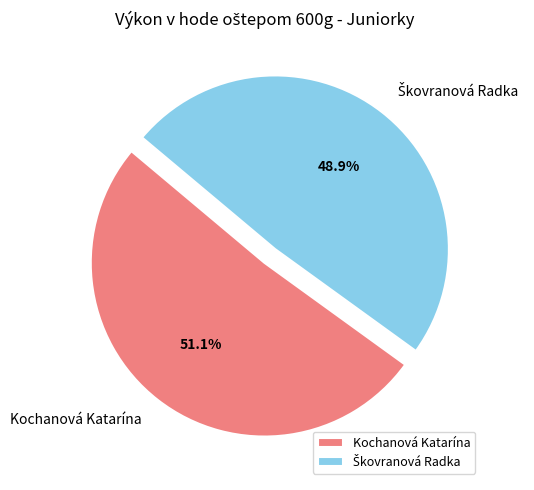

What portion of the pie excludes Kochanová Katarína?

48.9%